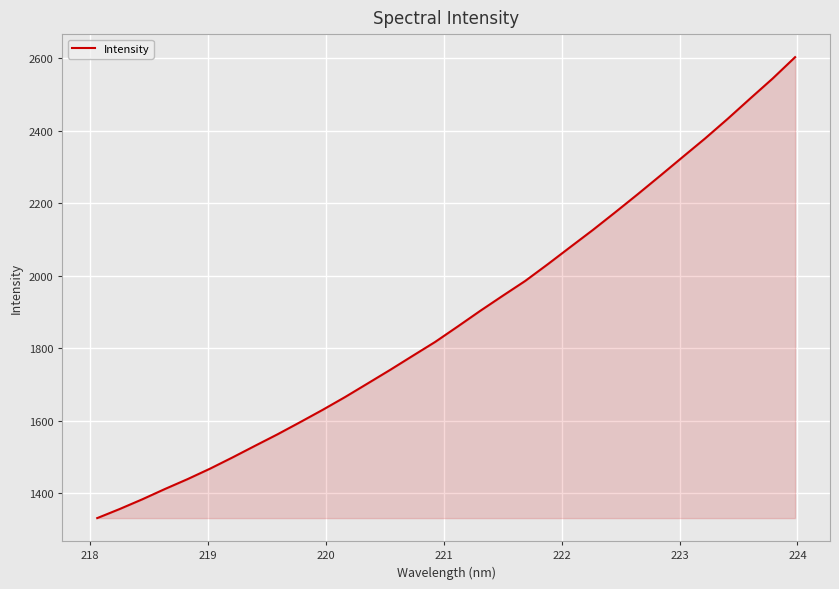

What is the greatest value displayed?

2602.8